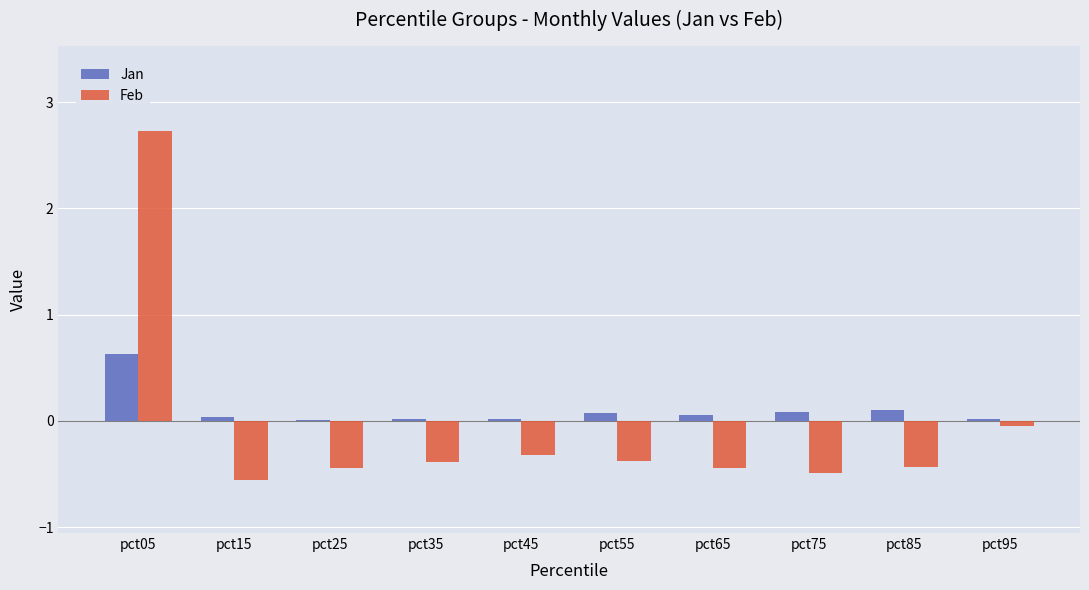

Where is Feb nearest to the value 1?

pct95